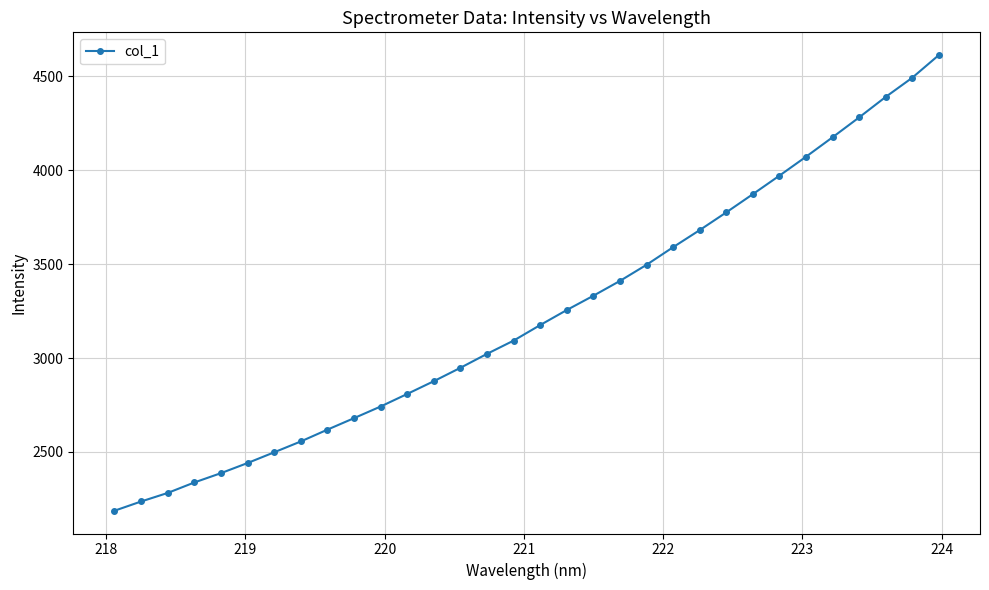

What is the value of the 32nd point from the left?

4612.7